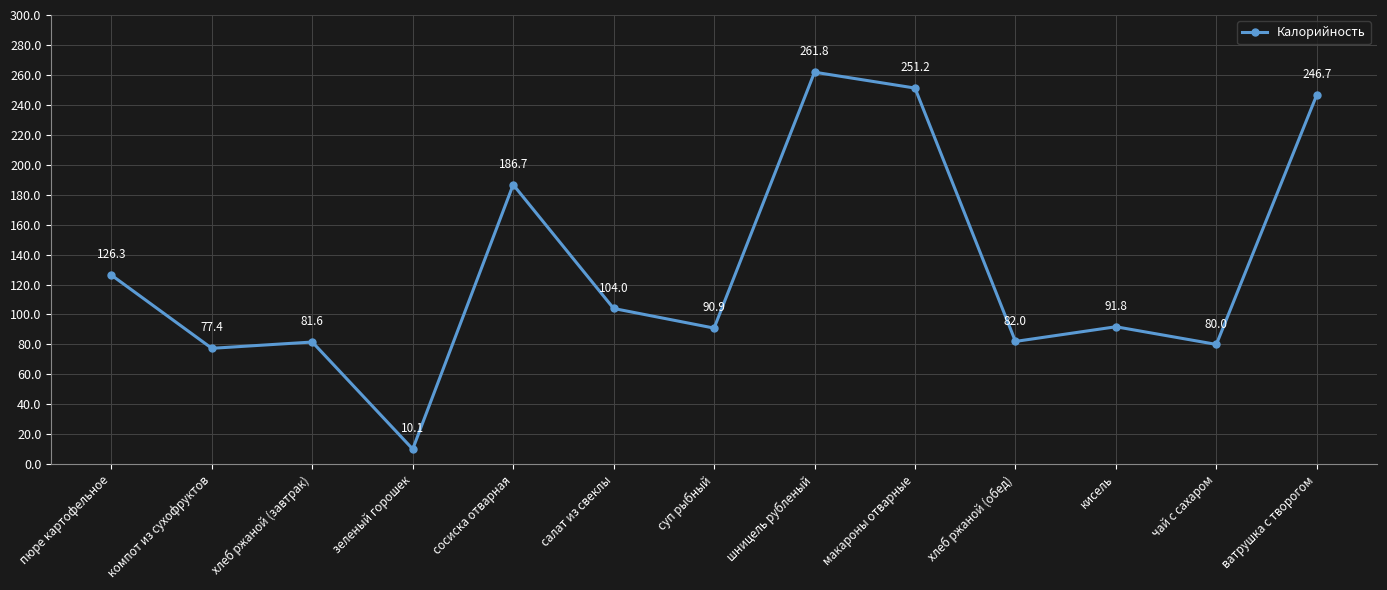

What is the maximum value shown in the chart?

261.8